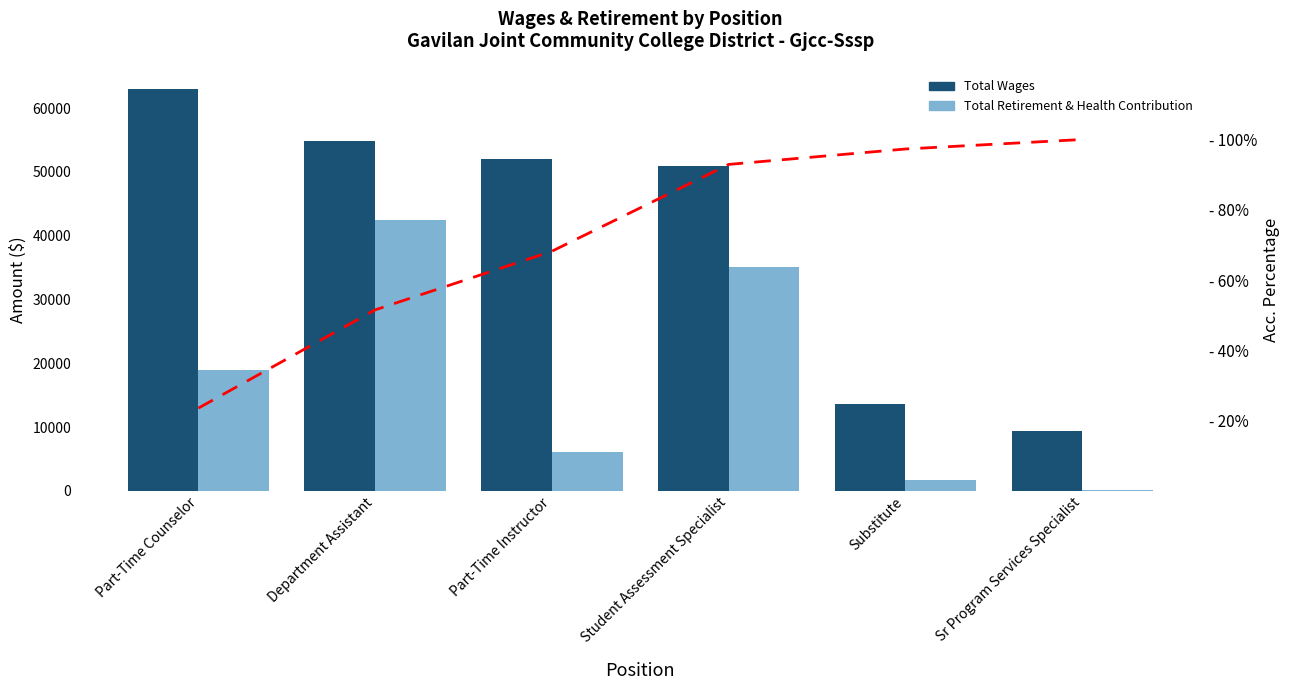

Reading left to right, list all the values displayed in this chart.

Total Wages: 62958.0	54791.0	51991.0	50874.0	13620.0	9318.0
Total Retirement & Health Contribution: 18890.0	42489.0	6070.0	35085.0	1646.0	96.0
Cumulative %: 23.5	51.5	68.2	92.9	97.3	100.0